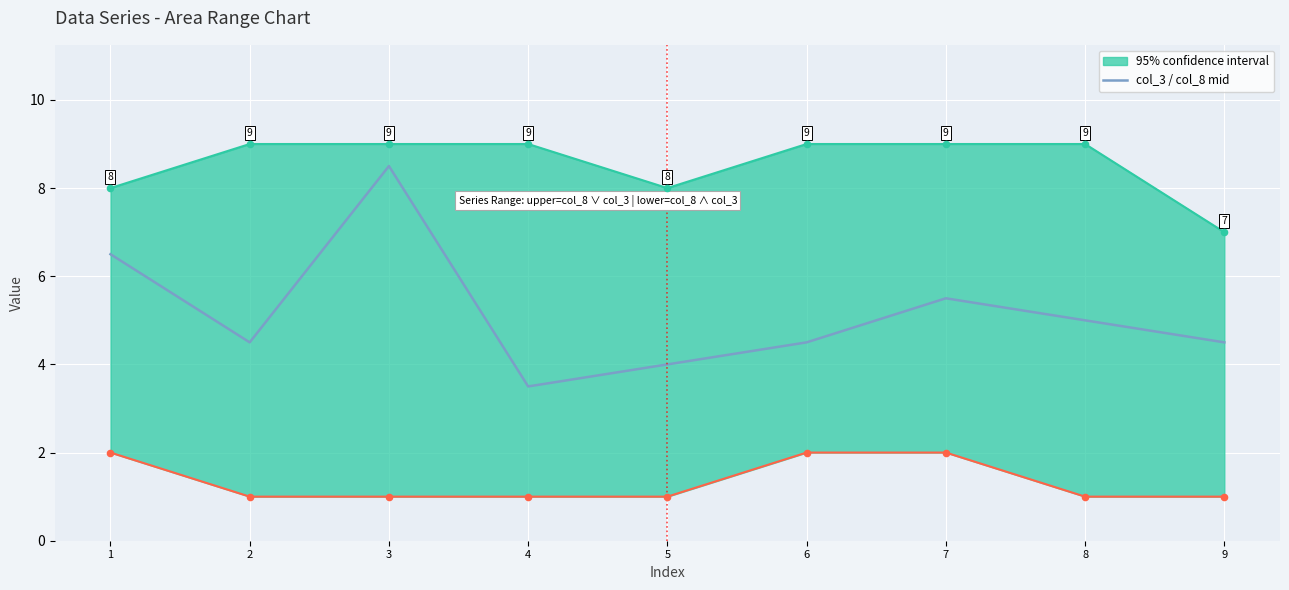

Between 2 and 3, which is larger?

3